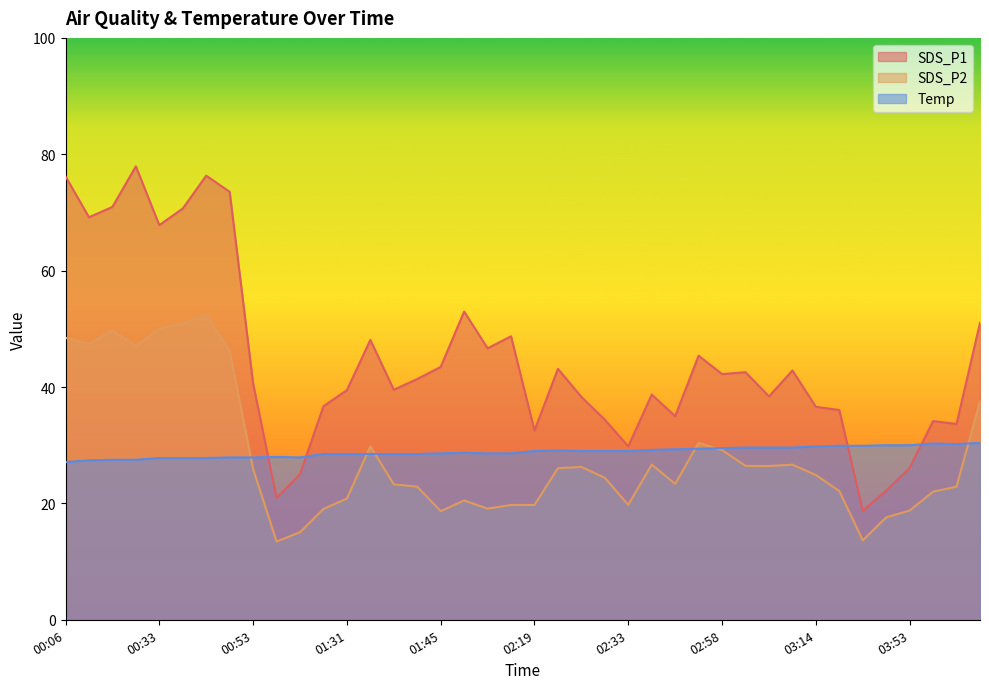

What is the difference between the highest and lowest values at 03:53?

11.2